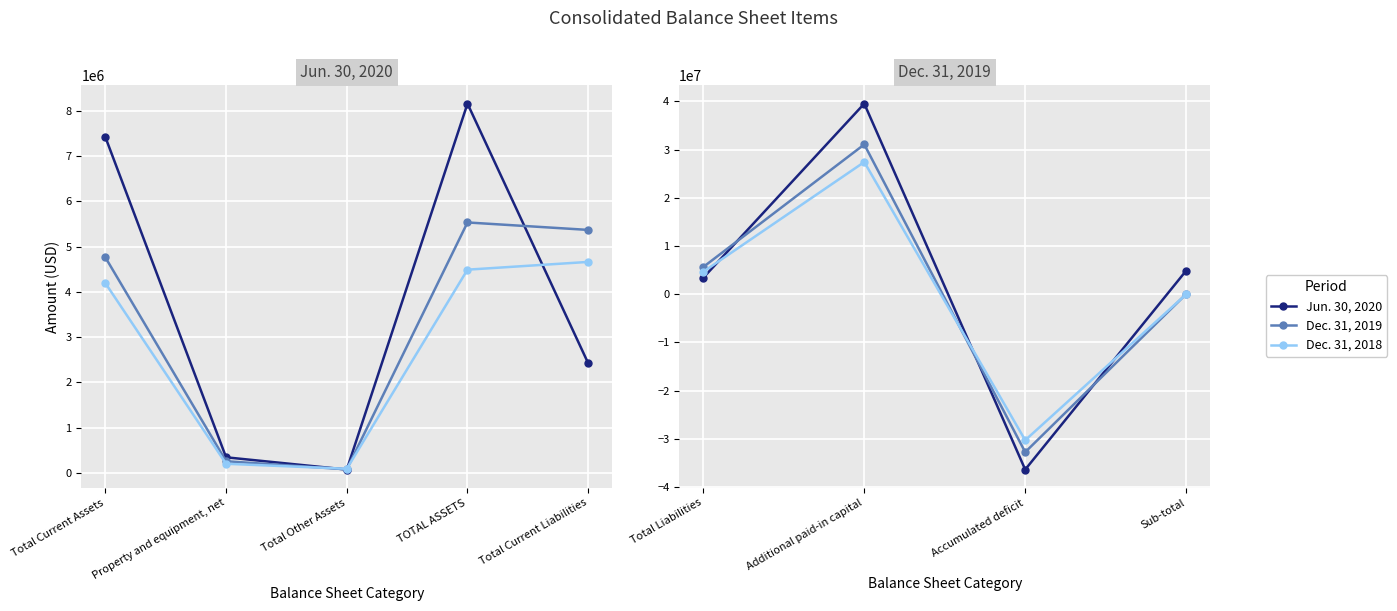

Between Total Liabilities and Sub-total, which is larger?

Sub-total